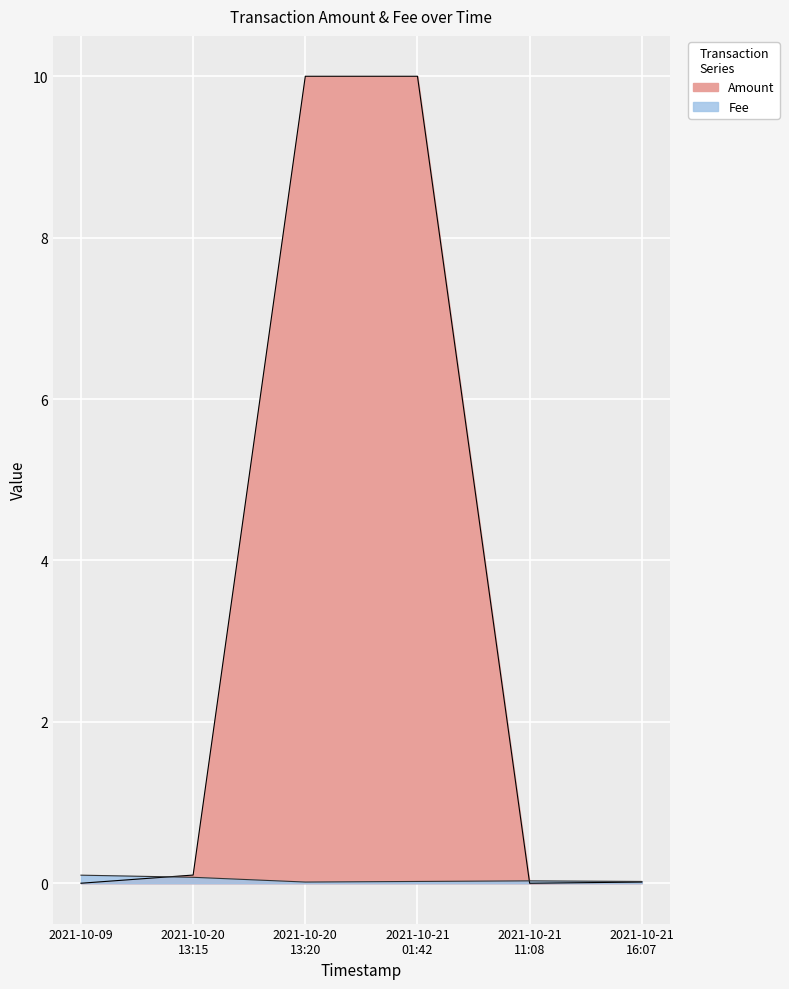

Which category has the highest value across all series?

2021-10-20 13:20